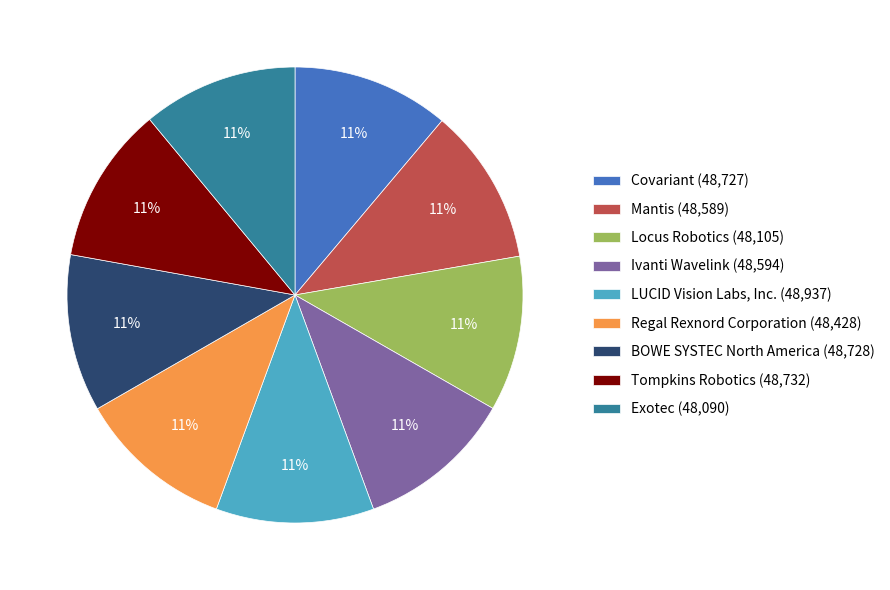

What is the ratio of the value at Regal Rexnord Corporation (48,428) to the value at Mantis (48,589)?

1.0